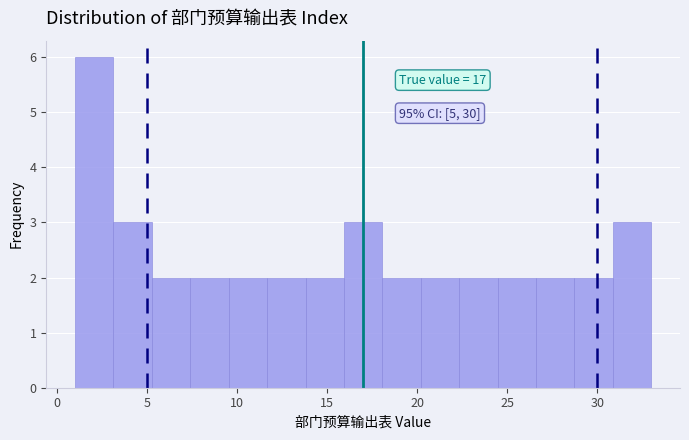

Over which range of the x-axis is the bar tallest?

1.0 to 3.0